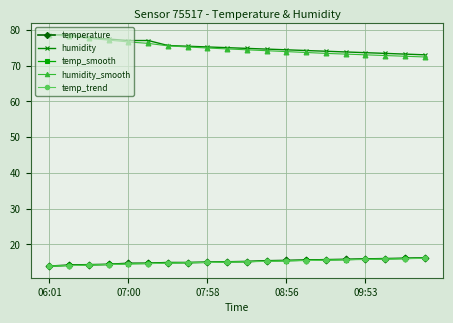

What is the value of the temp_trend point at the 16th from the left?

15.7